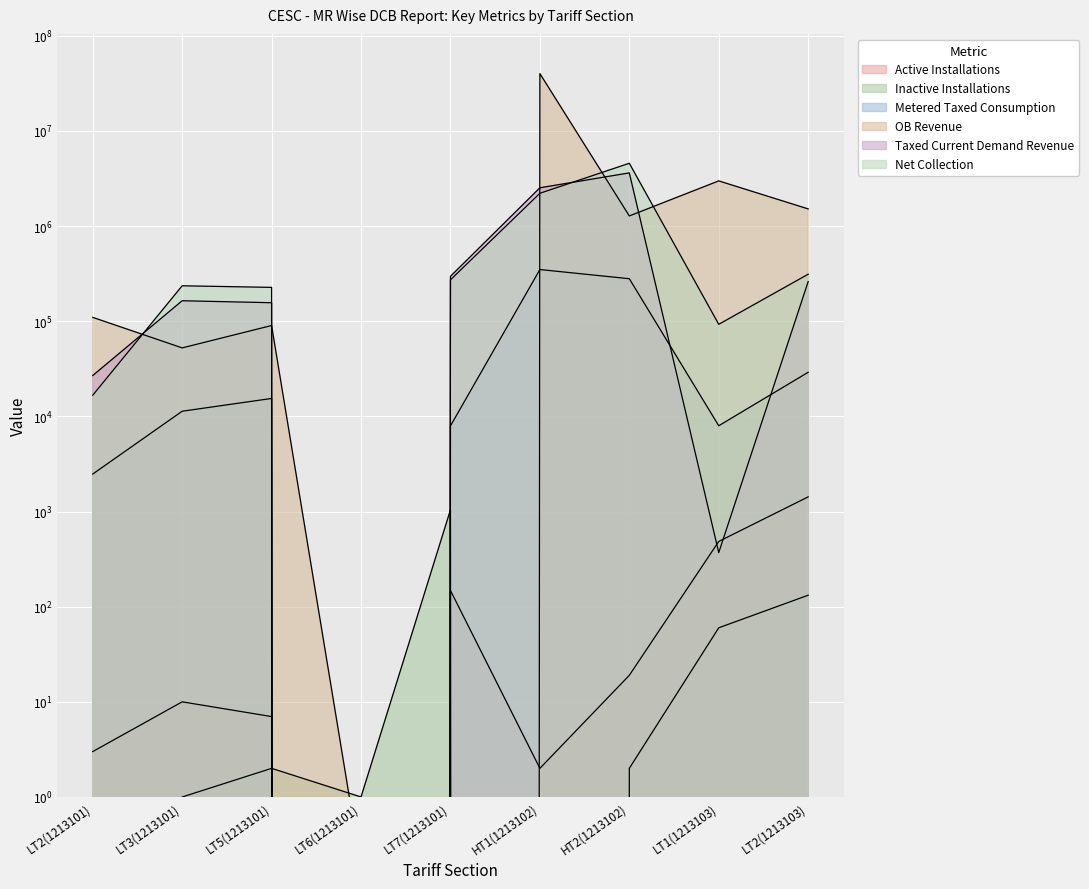

Which series has the largest range (max minus min)?

OB Revenue